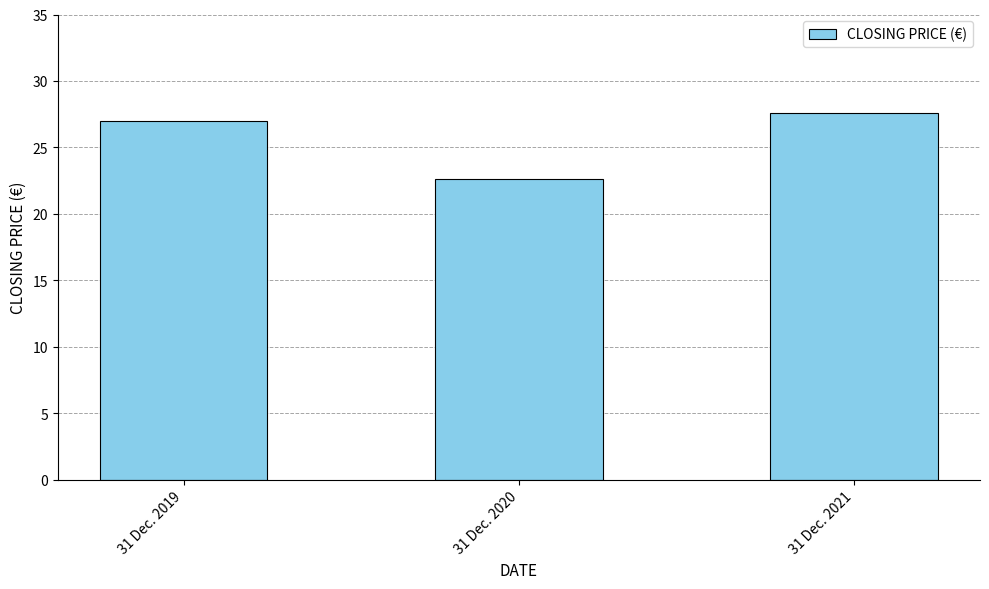

List the labels in order of value, smallest first.

31 Dec. 2020, 31 Dec. 2019, 31 Dec. 2021